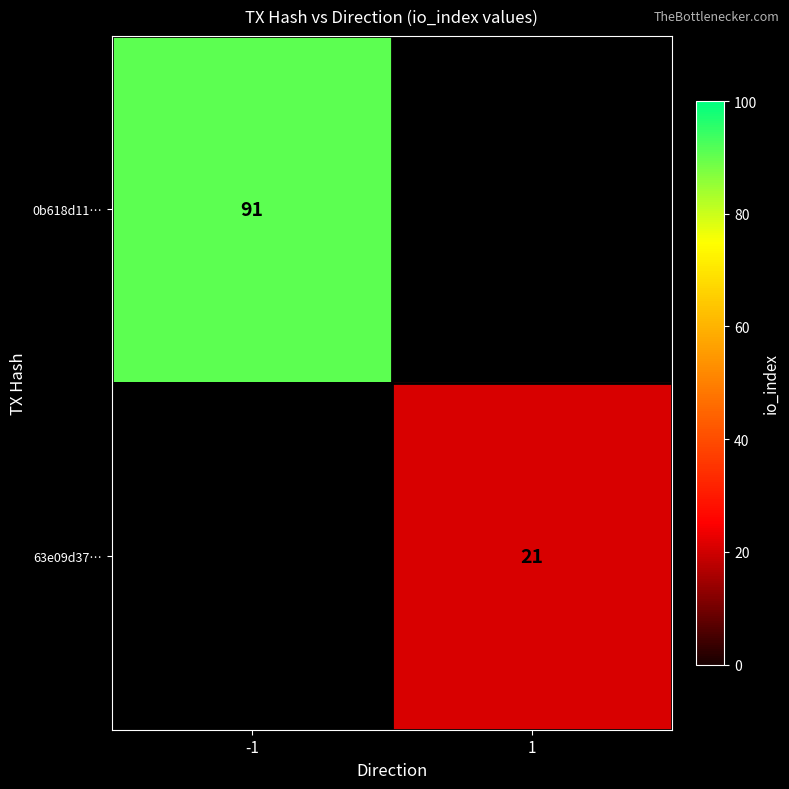

The 0b618d11… series shows 124 at -1. True or false?

False